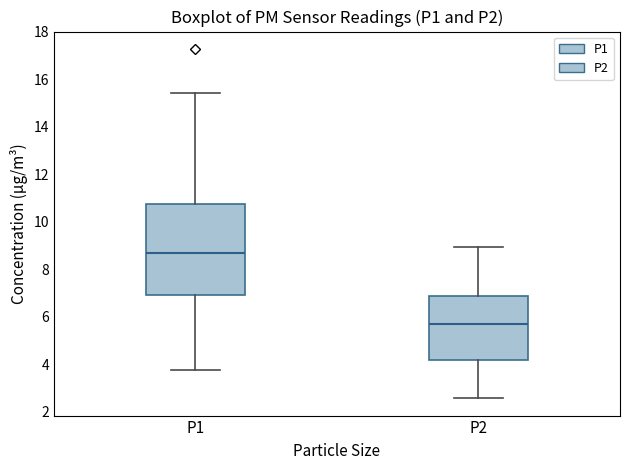

Which box is the tallest, from its lower edge to its upper edge?

P1